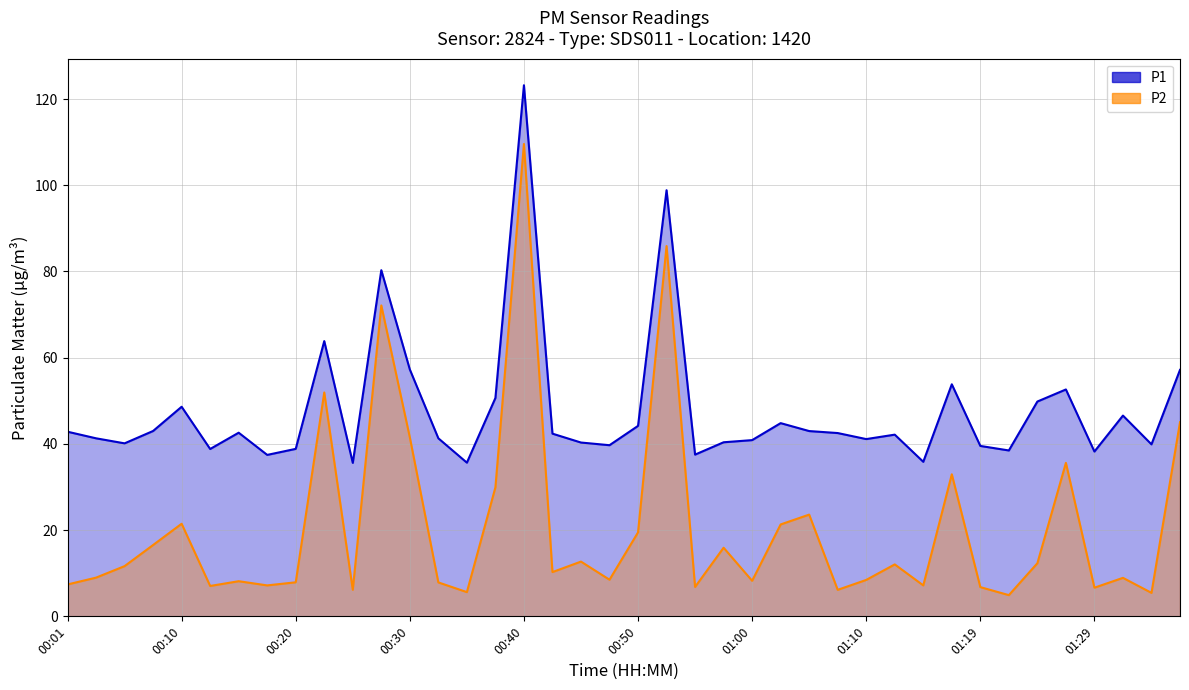

At which category is the sum across all series the highest?

00:40